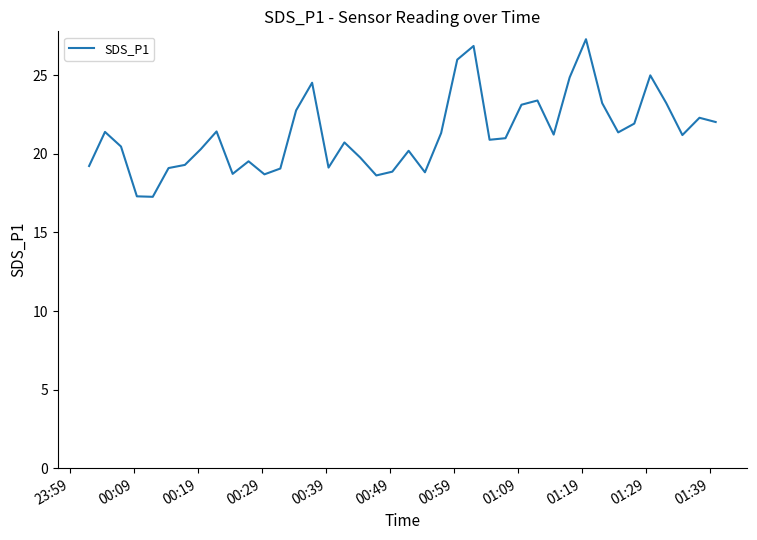

What is the minimum value shown in the chart?

17.3